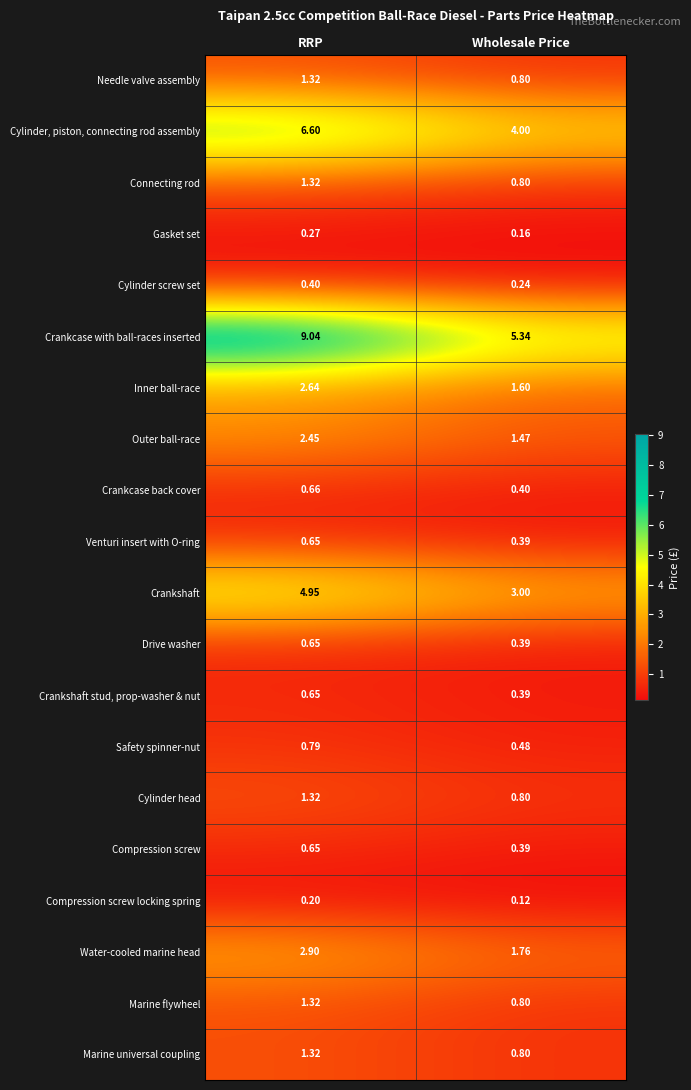

Rank the categories by Cylinder screw set value from highest to lowest.

RRP, Wholesale Price